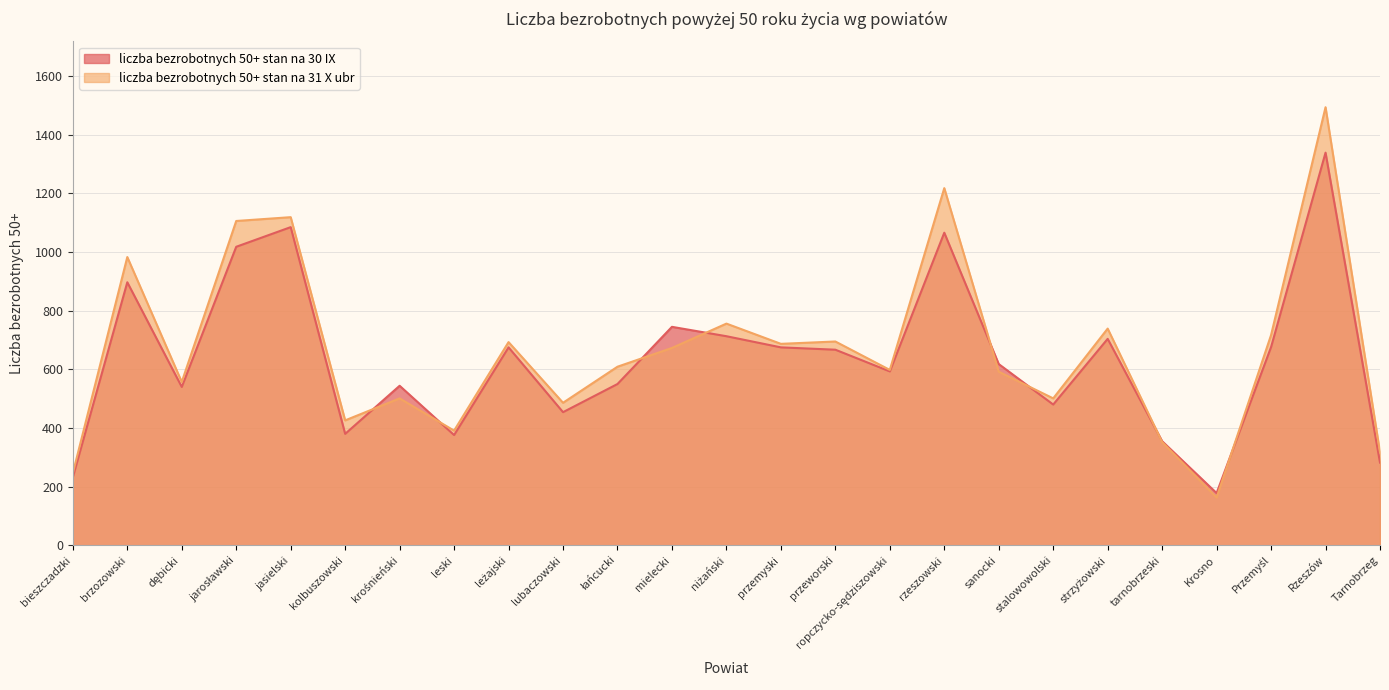

Where does the liczba bezrobotnych 50+ stan na 31 X ubr series first go above 609?

brzozowski